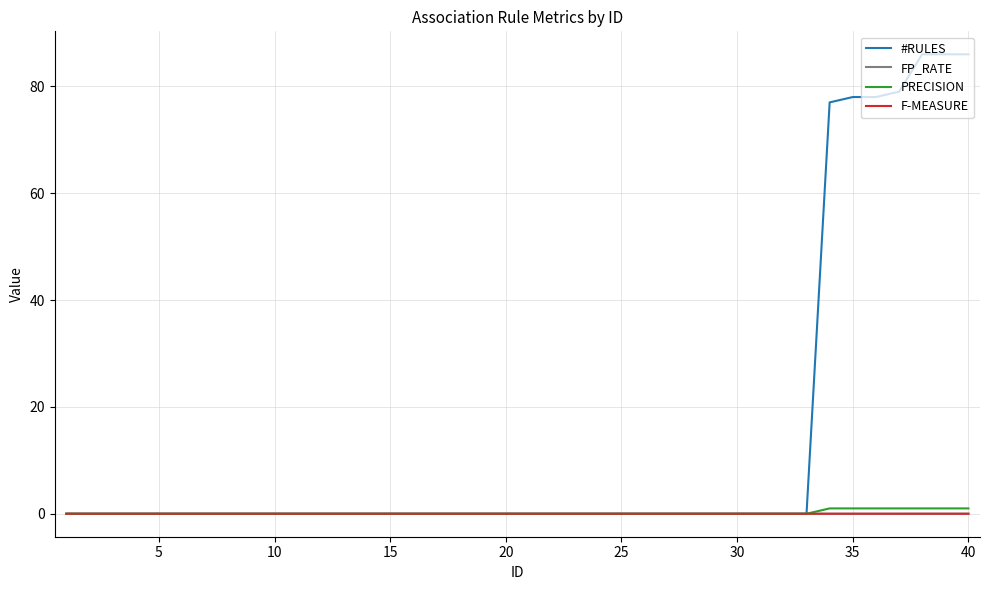

Which series has the largest total across all categories?

#RULES